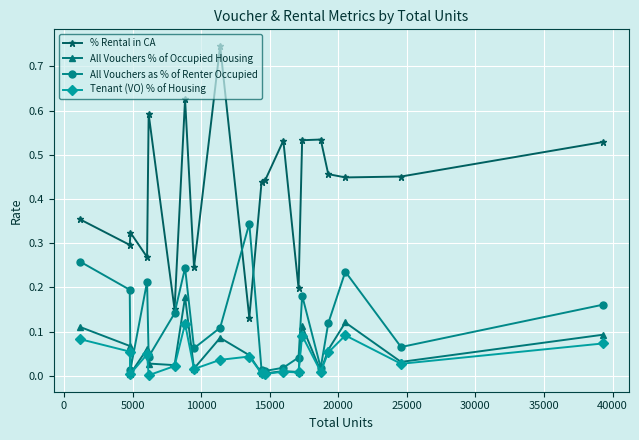

Which series has the widest spread of values?

% Rental in CA